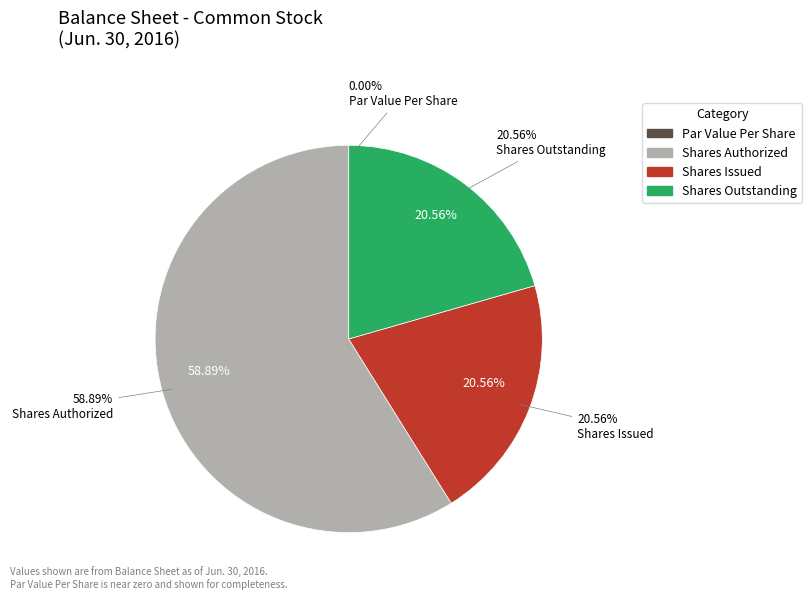

Is there a majority slice in this chart?

Yes